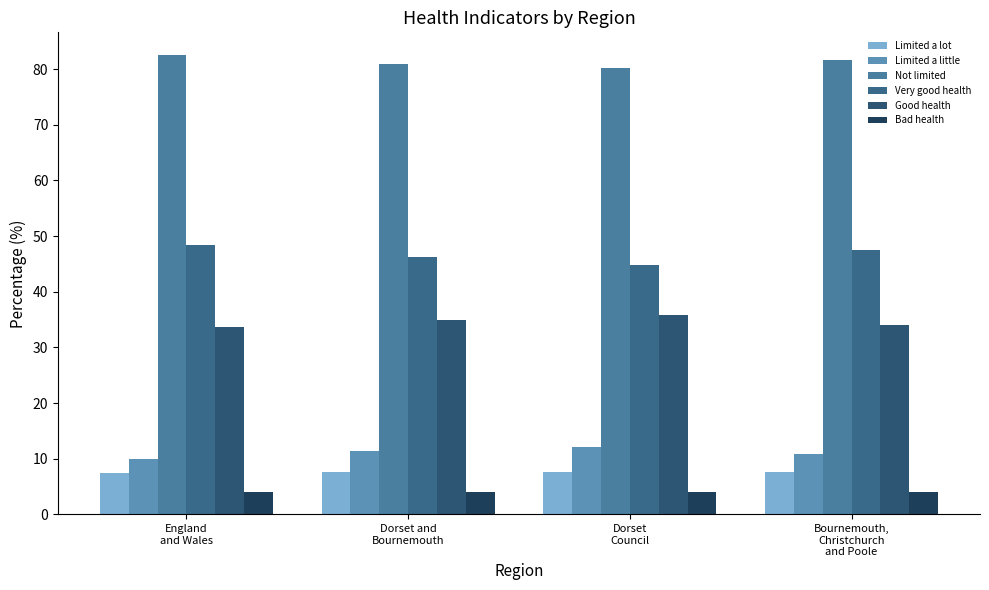

How many categories are shown in the chart?

4